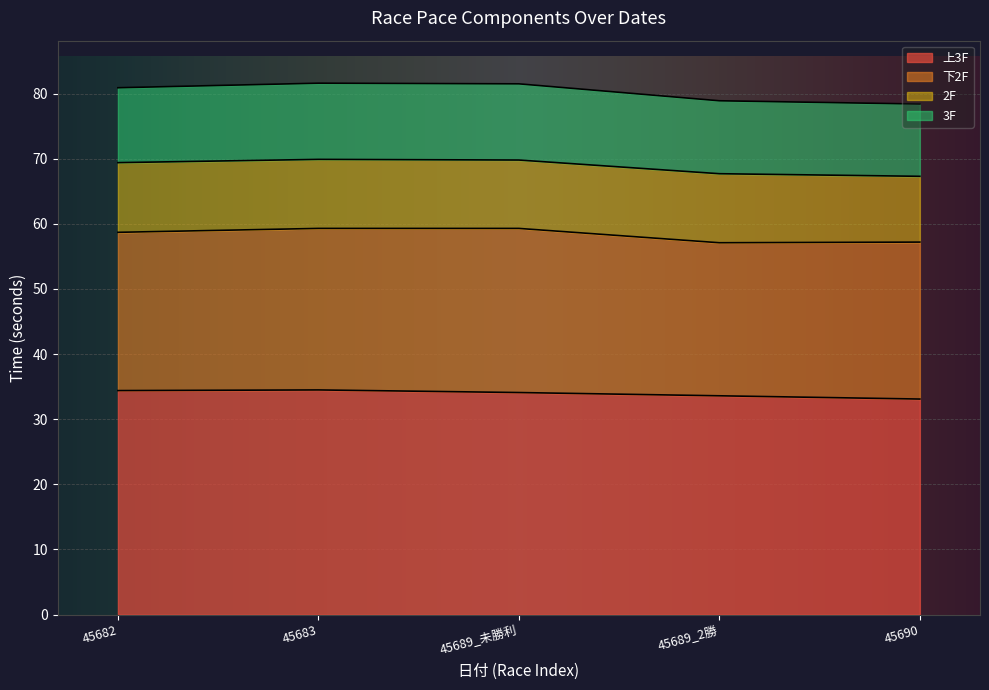

What is the total value across all series at 45690?

78.4